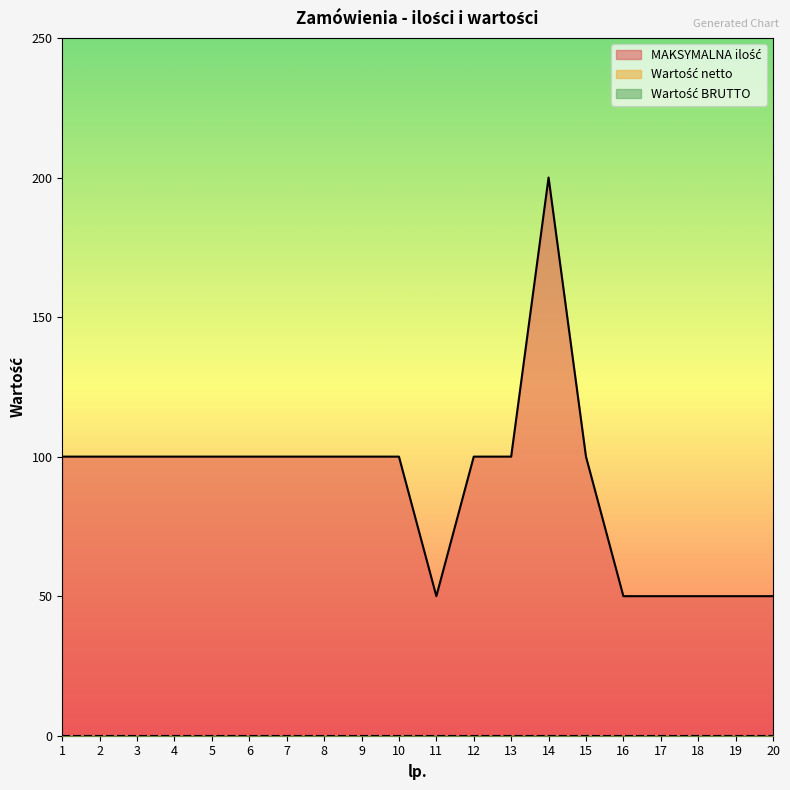

List the series in order of their peak value, highest first.

MAKSYMALNA ilość, Wartość netto, Wartość BRUTTO